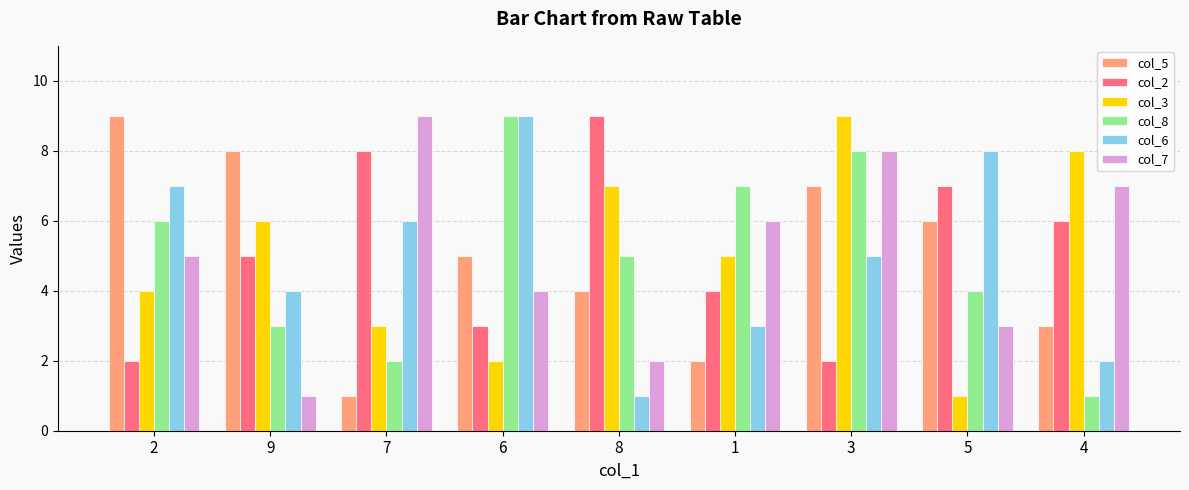

True or false: col_2 has a value of 10 at 5.

False